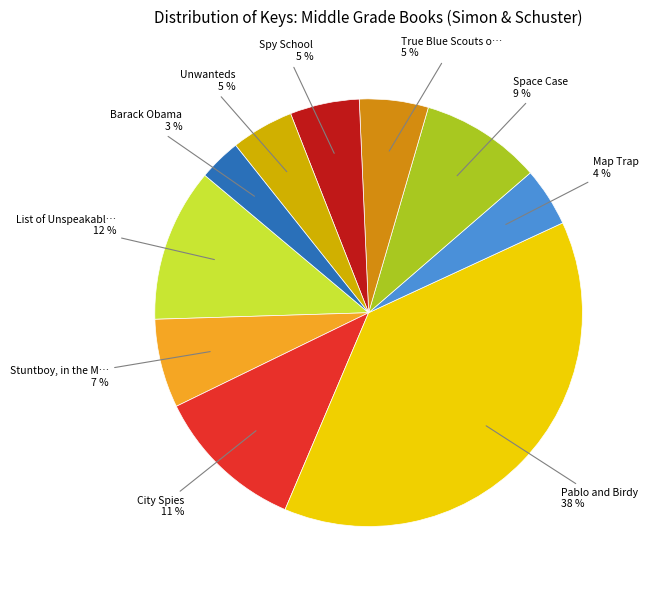

How many segments does this pie chart have?

10